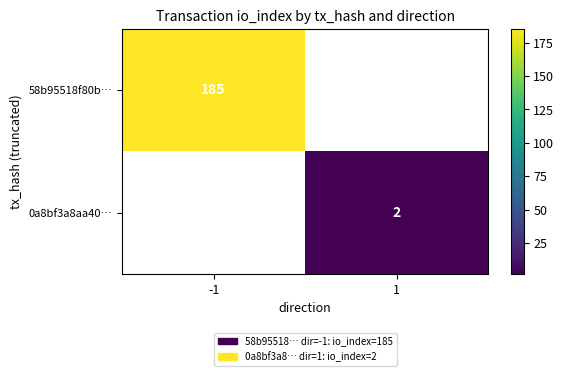

Is it true that 58b95518f80b… equals 90 at -1?

False